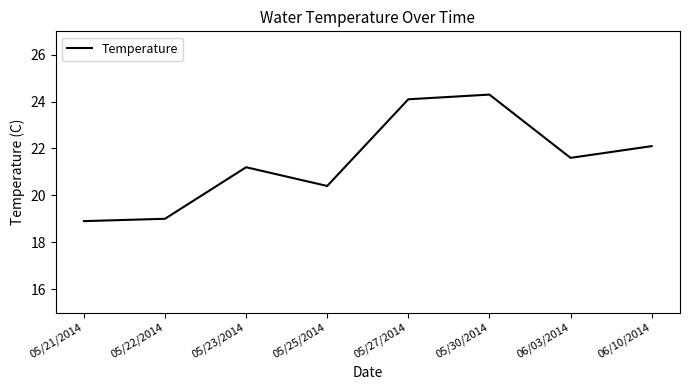

Between 06/10/2014 and 06/03/2014, which is larger?

06/10/2014